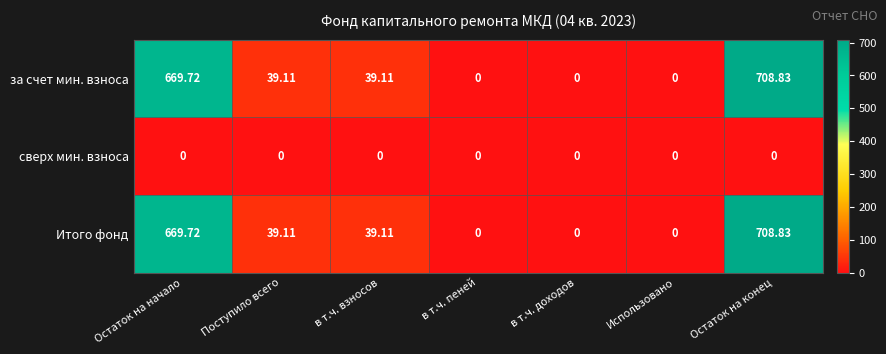

At which label does Итого фонд first exceed 39?

Остаток на начало